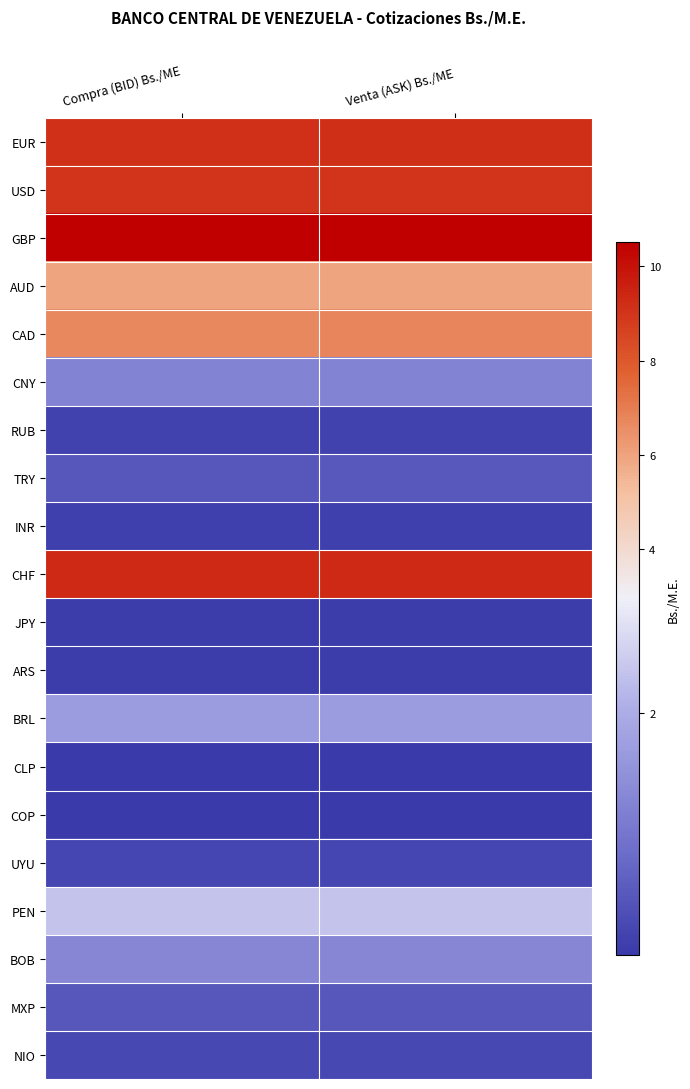

Rank the series by their maximum value, from lowest to highest.

COP, CLP, ARS, JPY, INR, RUB, UYU, NIO, MXP, TRY, CNY, BOB, BRL, PEN, AUD, CAD, USD, EUR, CHF, GBP